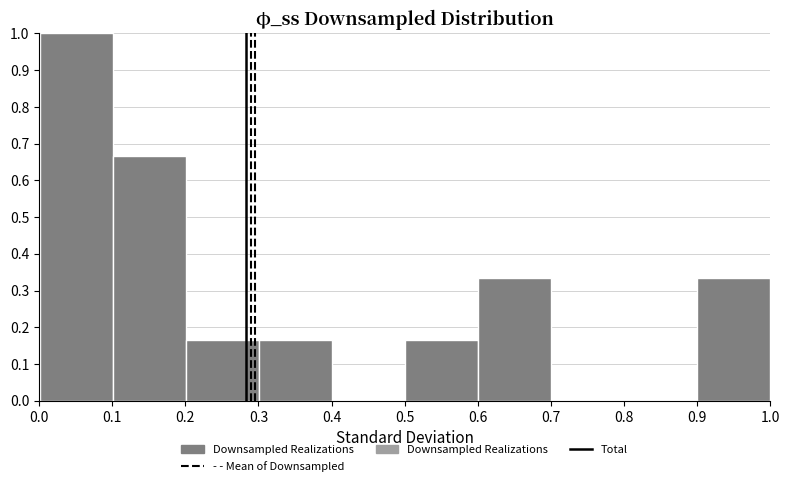

Reading left to right, transcribe this chart: for each bar, give the range it covers on the x-axis and its height. Neither the bar edges nor the heights are printed on the chart, so give them approximately, as read against the axes.

0.0 to 0.1: 1.00
0.1 to 0.2: 0.67
0.2 to 0.3: 0.17
0.3 to 0.4: 0.17
0.4 to 0.5: 0
0.5 to 0.6: 0.17
0.6 to 0.7: 0.33
0.7 to 0.8: 0
0.8 to 0.9: 0
0.9 to 1.0: 0.33